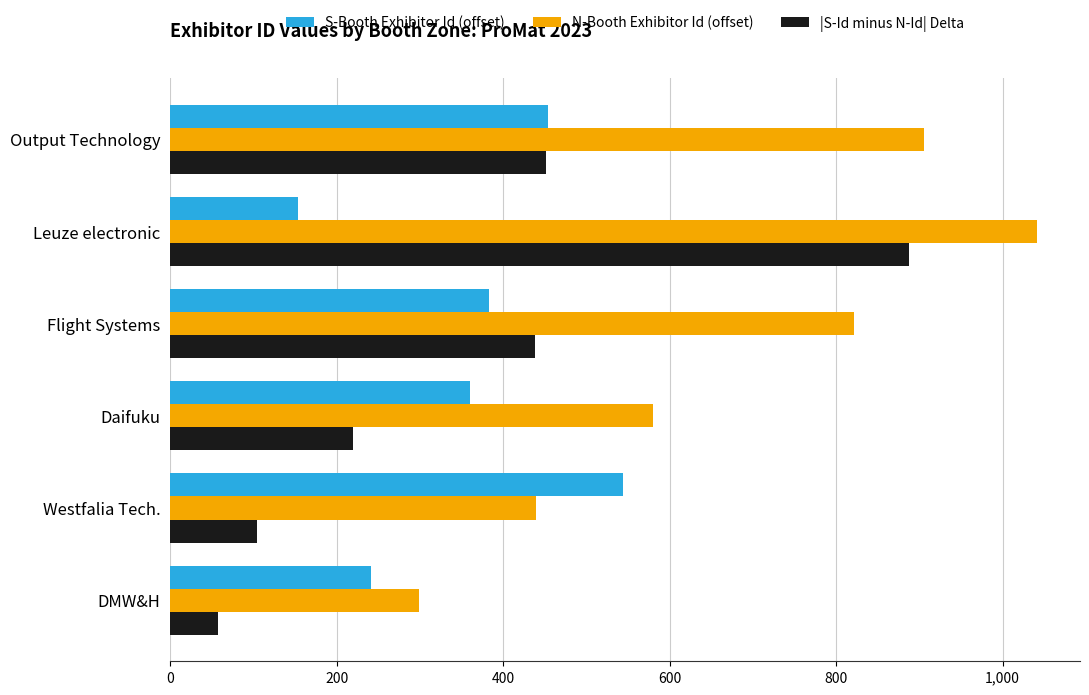

At how many categories does at least one series exceed 312?

5